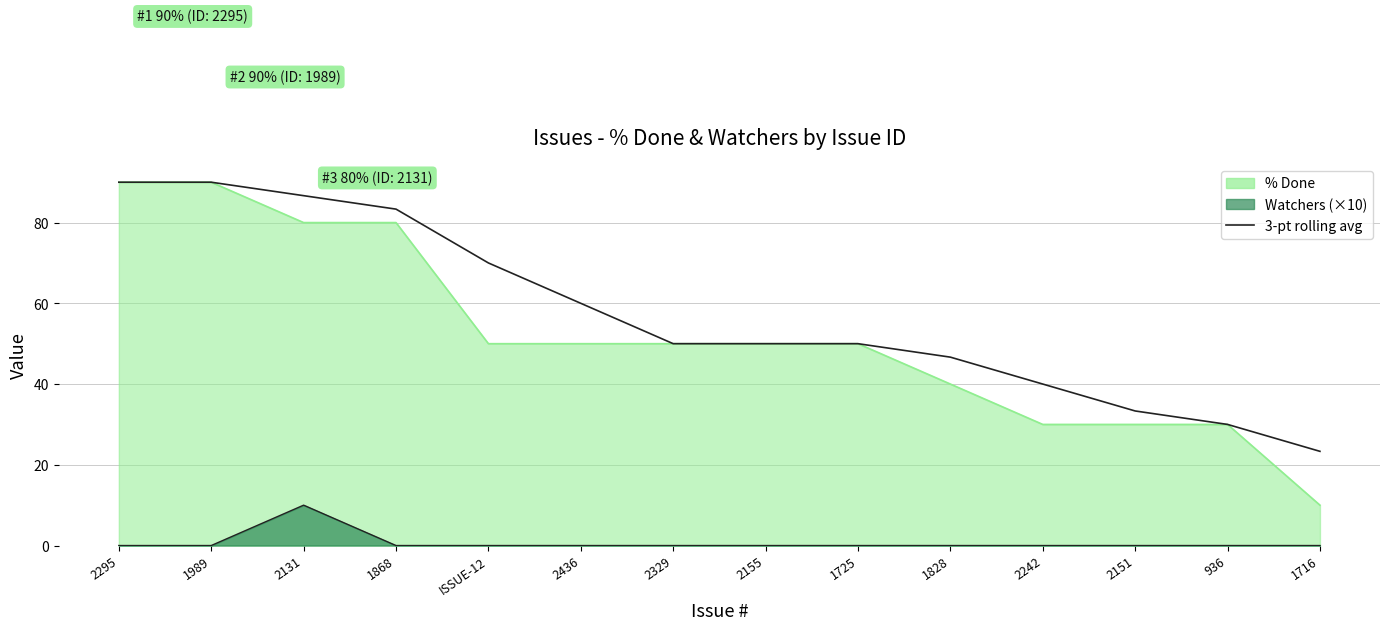

What is the difference between the values at 2436 and 2131?

26.7